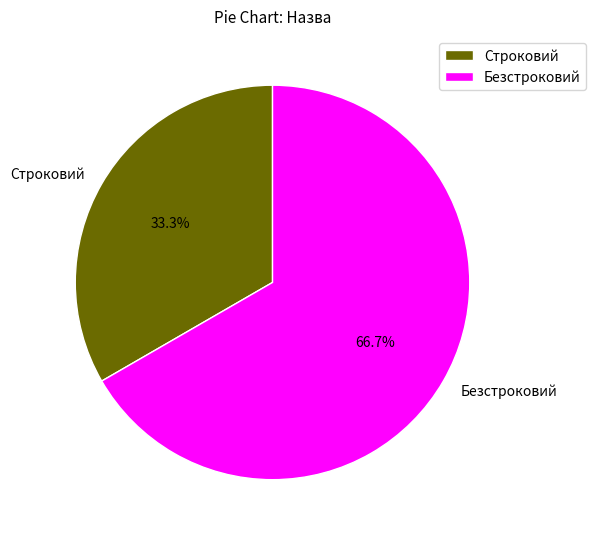

What percentage do Строковий and Безстроковий together represent?

100.0%